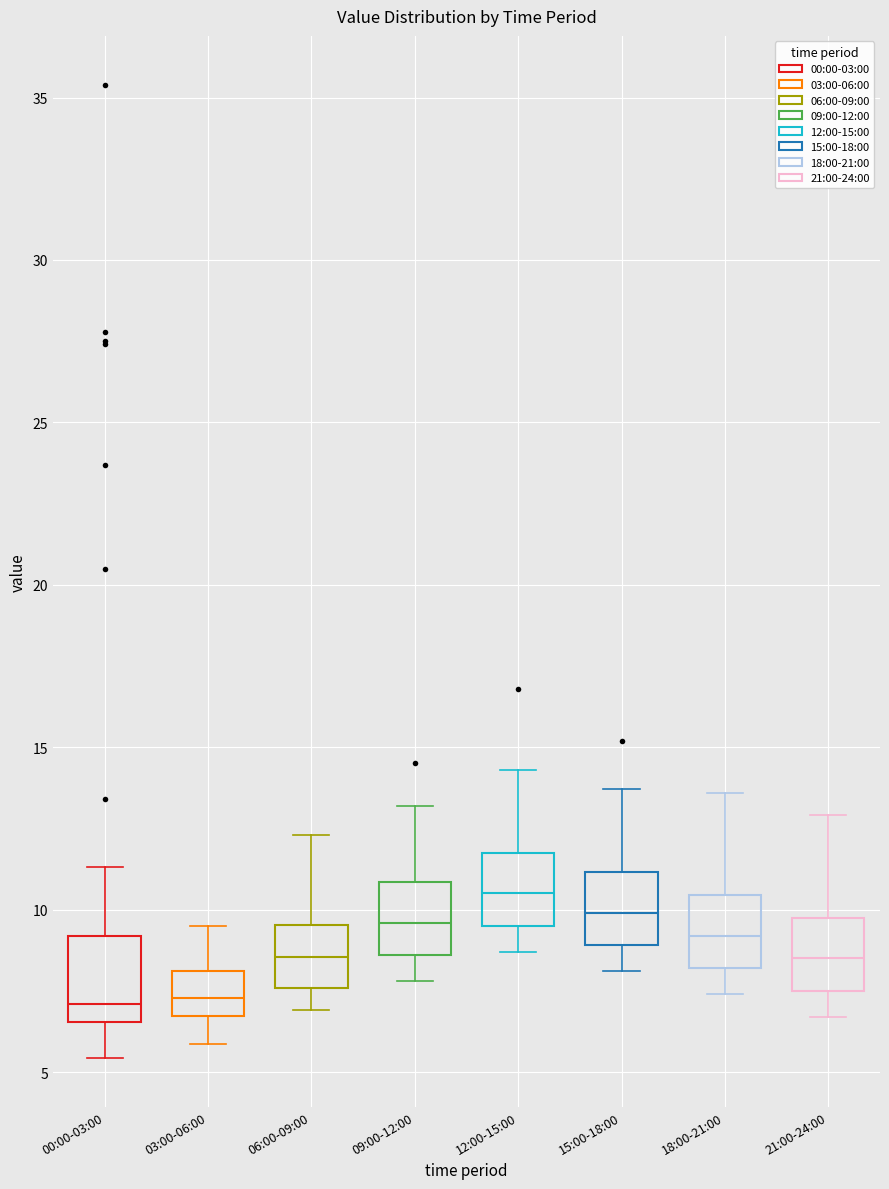

Reading left to right, transcribe this box plot: for each box, give where its median line is, the range the box spans, and where its two whiskers end, as read against the y-axis. The values are not printed on the chart, so give them approximately, as read against the axis.

00:00-03:00: median 7.0, box 6.5 to 9.0, whiskers 5.5 to 11.5
03:00-06:00: median 7.5, box 6.5 to 8.0, whiskers 6.0 to 9.5
06:00-09:00: median 8.5, box 7.5 to 9.5, whiskers 7.0 to 12.5
09:00-12:00: median 9.5, box 8.5 to 11.0, whiskers 8.0 to 13.0
12:00-15:00: median 10.5, box 9.5 to 12.0, whiskers 8.5 to 14.5
15:00-18:00: median 10.0, box 9.0 to 11.0, whiskers 8.0 to 13.5
18:00-21:00: median 9.0, box 8.0 to 10.5, whiskers 7.5 to 13.5
21:00-24:00: median 8.5, box 7.5 to 10.0, whiskers 6.5 to 13.0